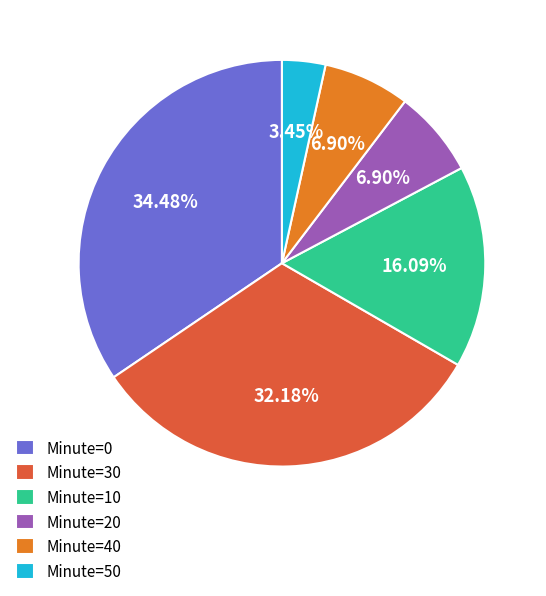

How many segments does this pie chart have?

6